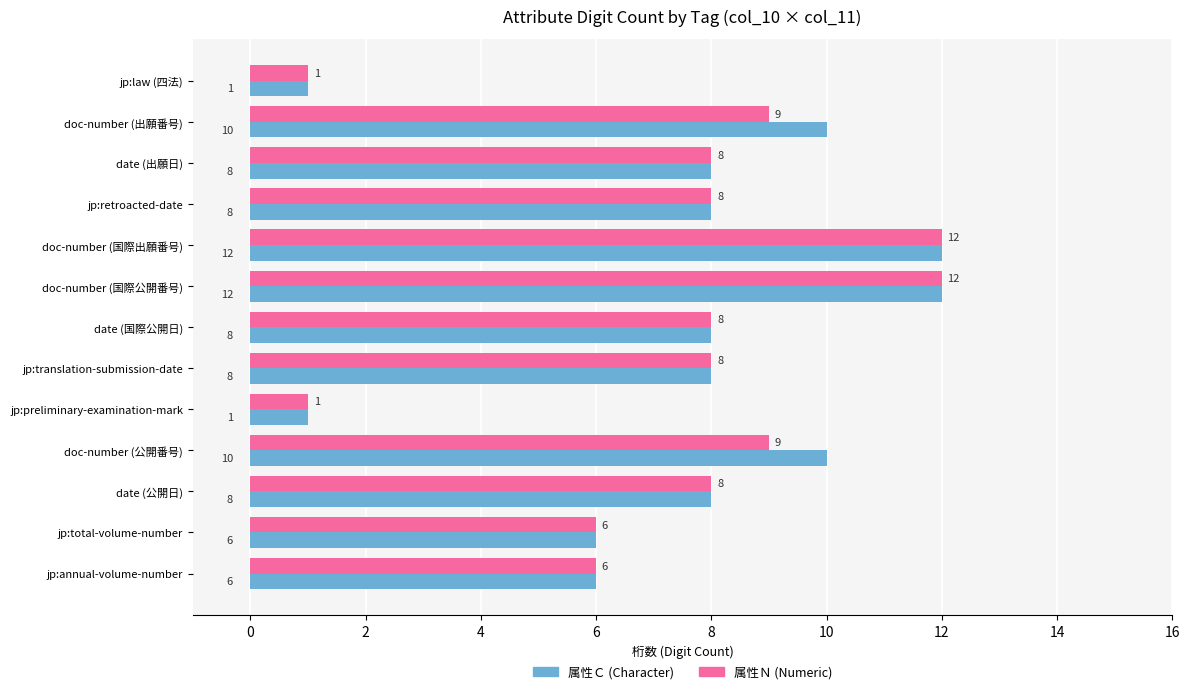

What is the total value across all series at doc-number (国際公開番号)?

24